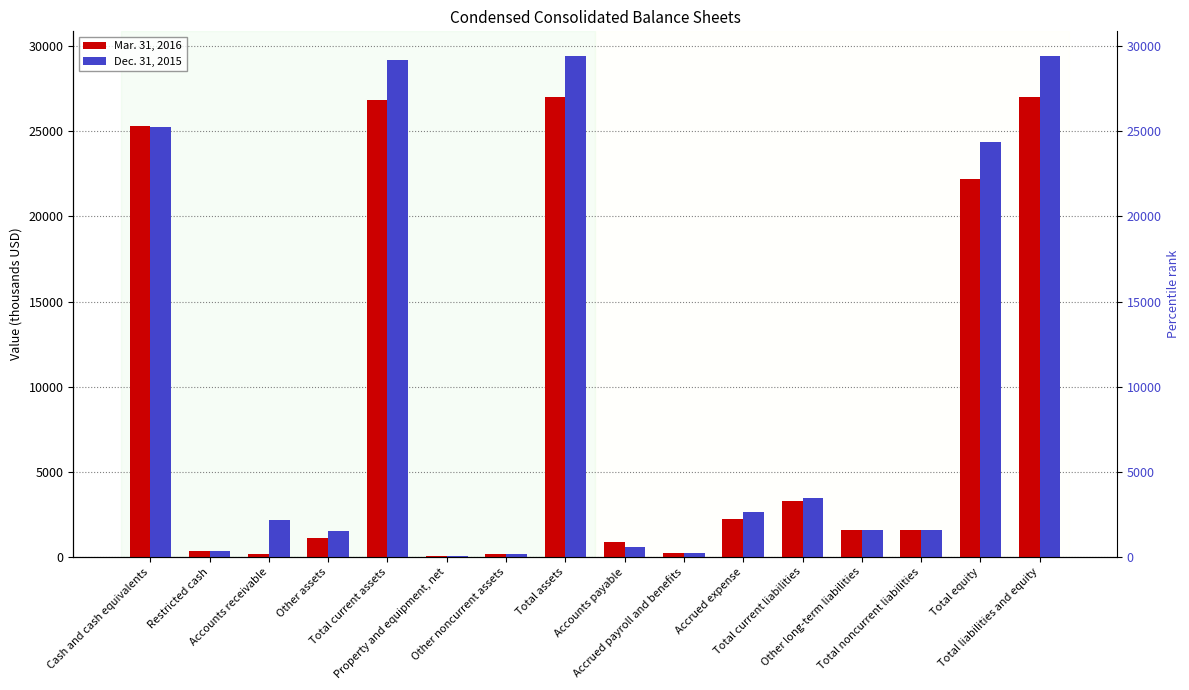

What is the sum of all Mar. 31, 2016 values?

139881